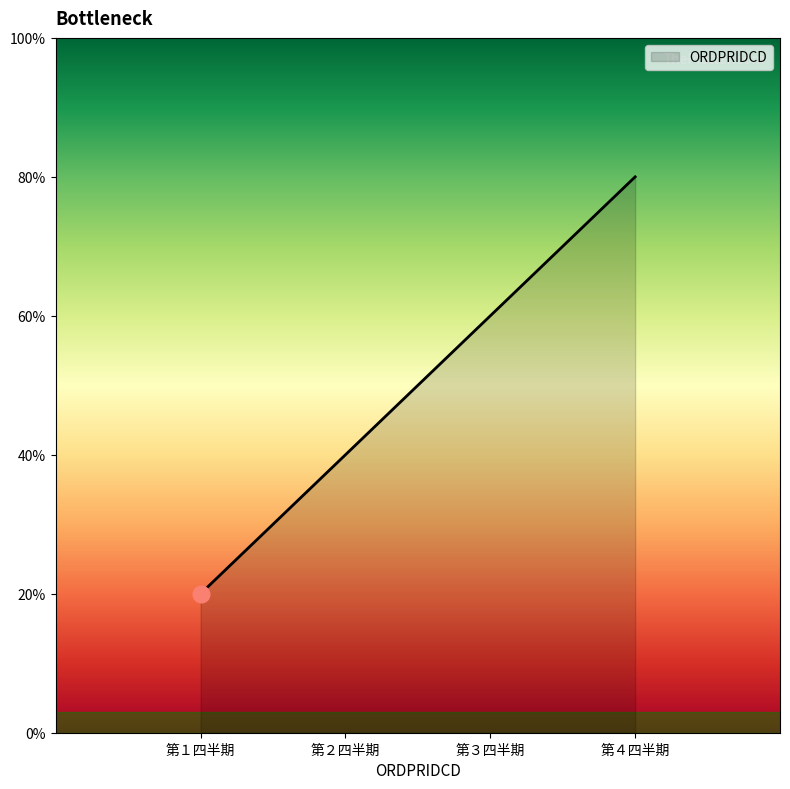

Which category has the highest value across all series?

第４四半期